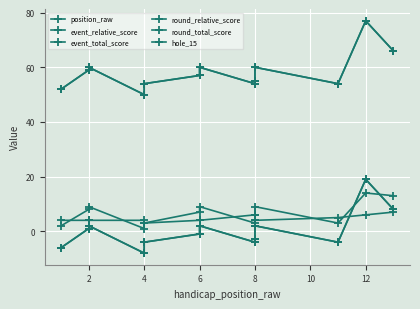

Rank the series by their maximum value, from lowest to highest.

hole_15, position_raw, event_relative_score, round_relative_score, event_total_score, round_total_score